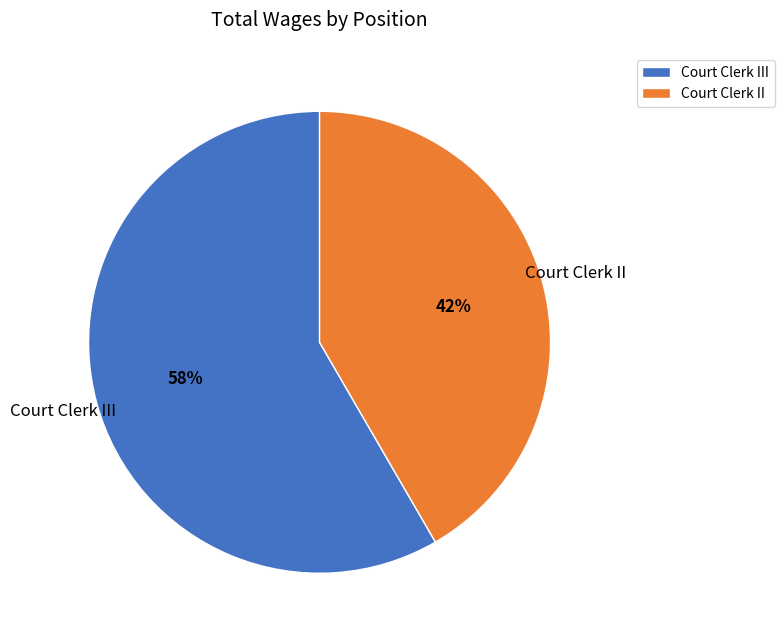

Which slice is the largest?

Court Clerk III